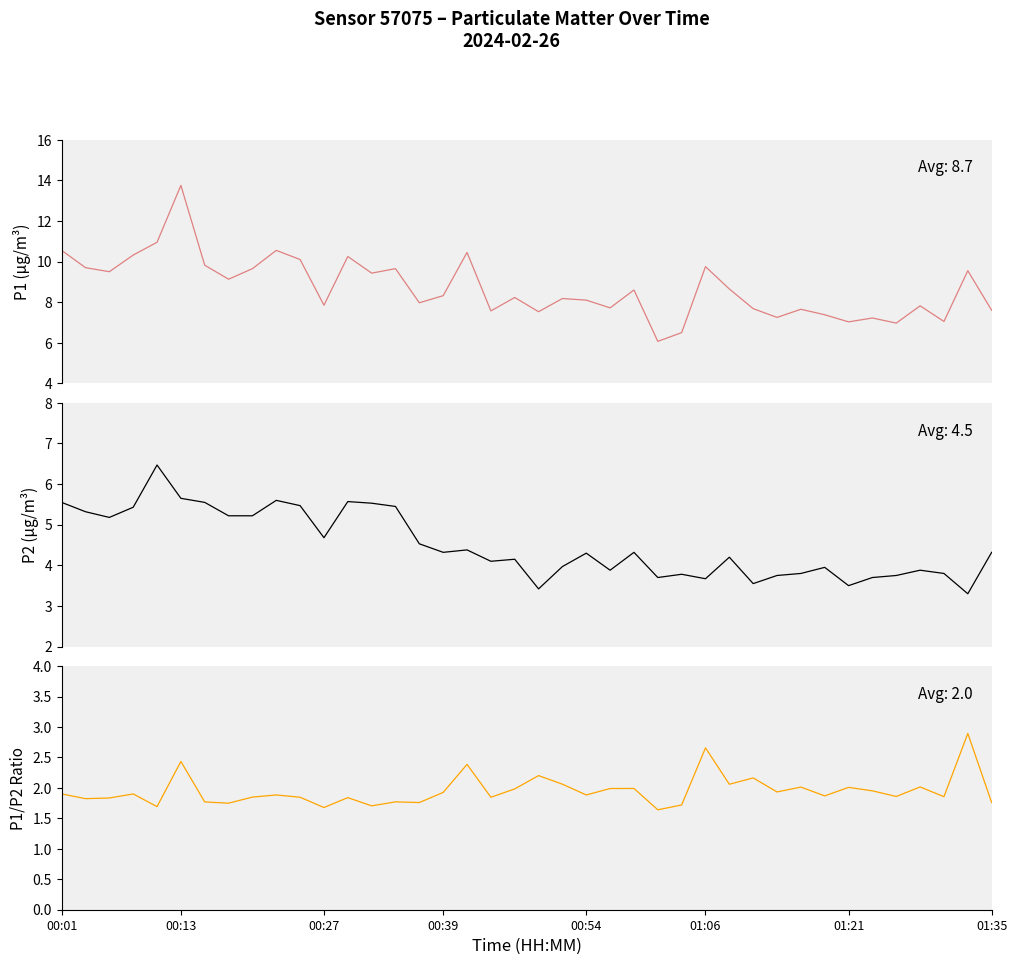

True or false: P1/P2 Ratio has a value of 0.4 at 36.

False